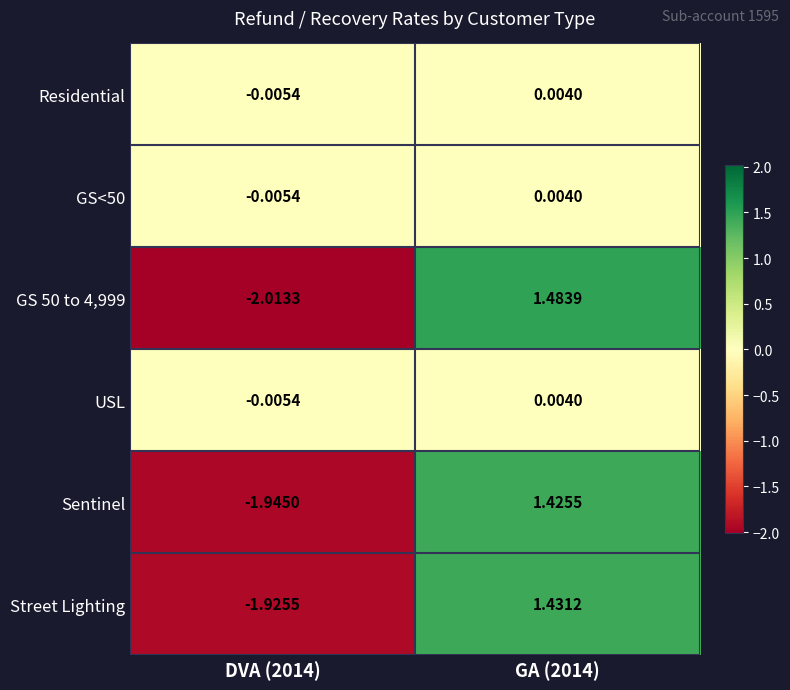

Is the value of GS<50 at GA (2014) greater than the value of Sentinel at DVA (2014)?

Yes